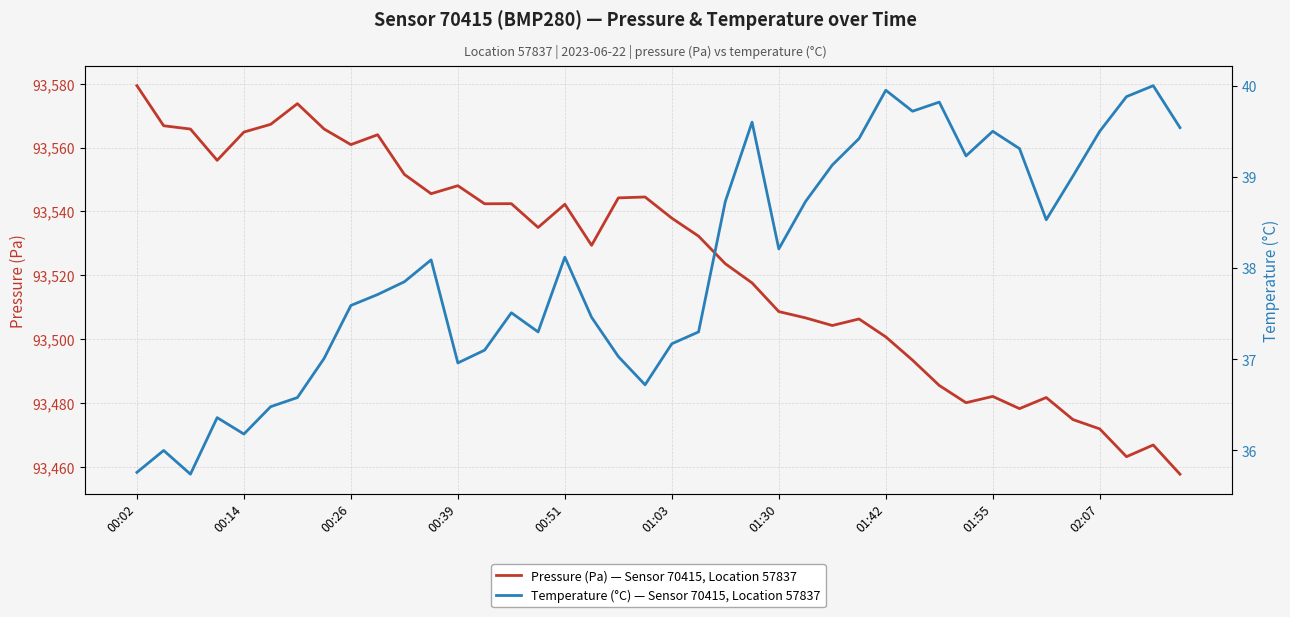

What is the highest value of the Pressure (Pa) — Sensor 70415, Location 57837 series?

93579.3